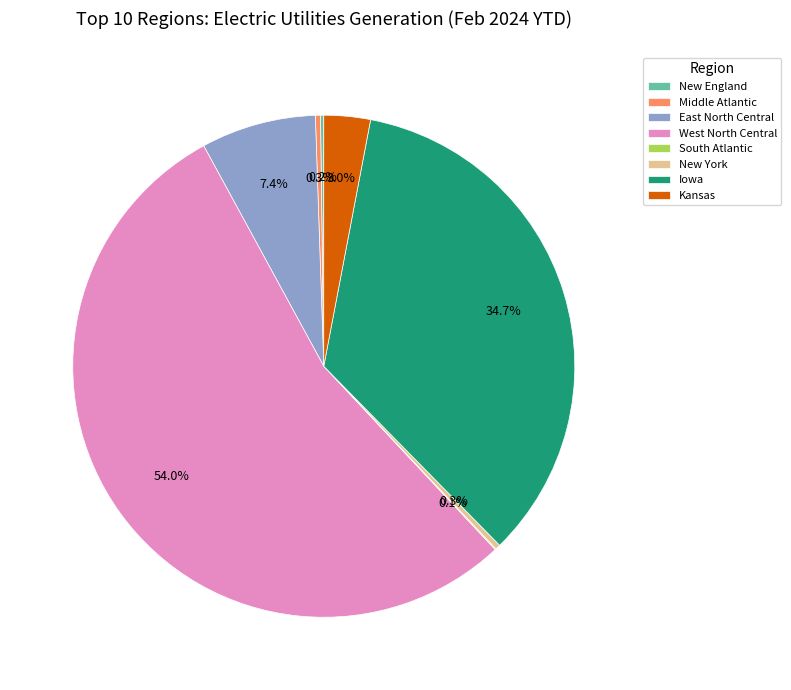

Between Kansas and New York, which is larger?

Kansas